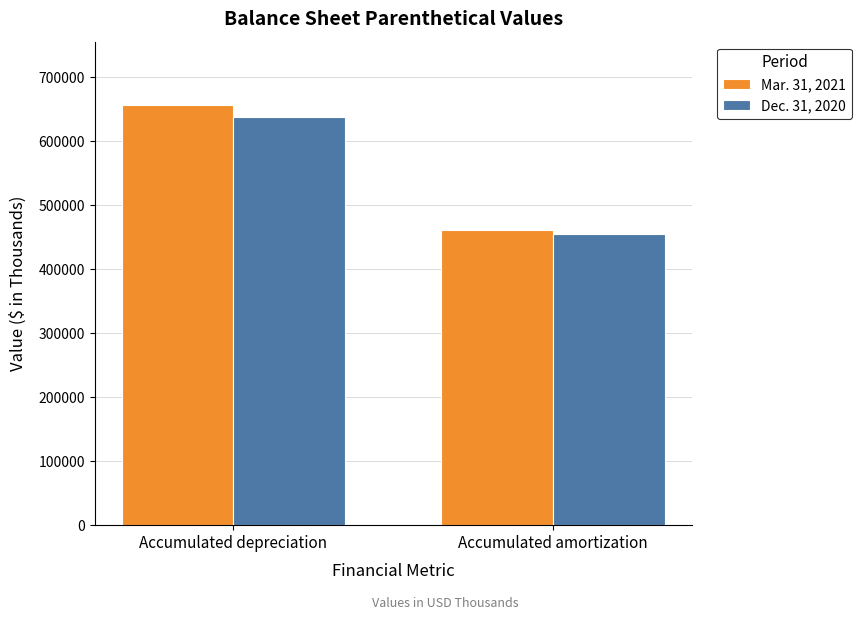

Between Accumulated depreciation and Accumulated amortization, which series saw the biggest shift?

Mar. 31, 2021